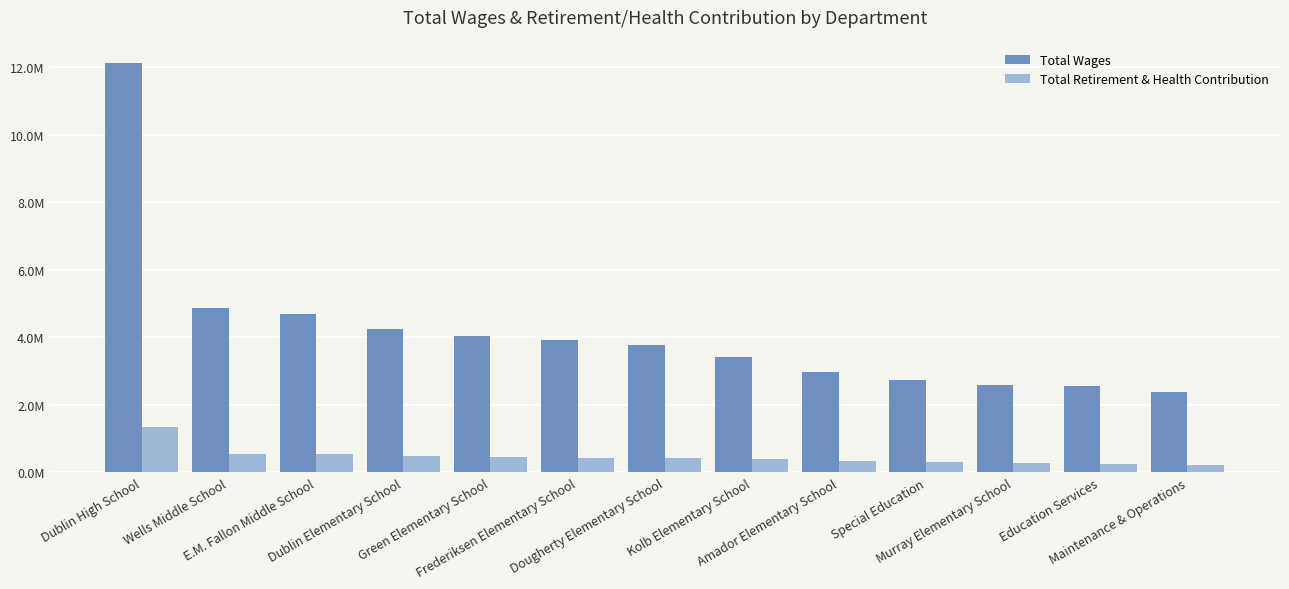

What is the label of the 6th bar from the left?

Frederiksen Elementary School